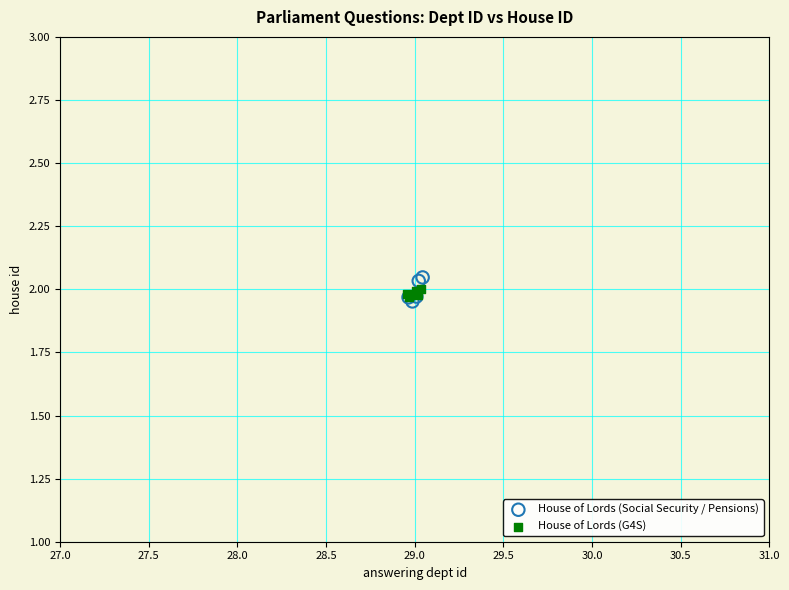

Which series contains the highest Y value?

House of Lords (Social Security / Pensions)